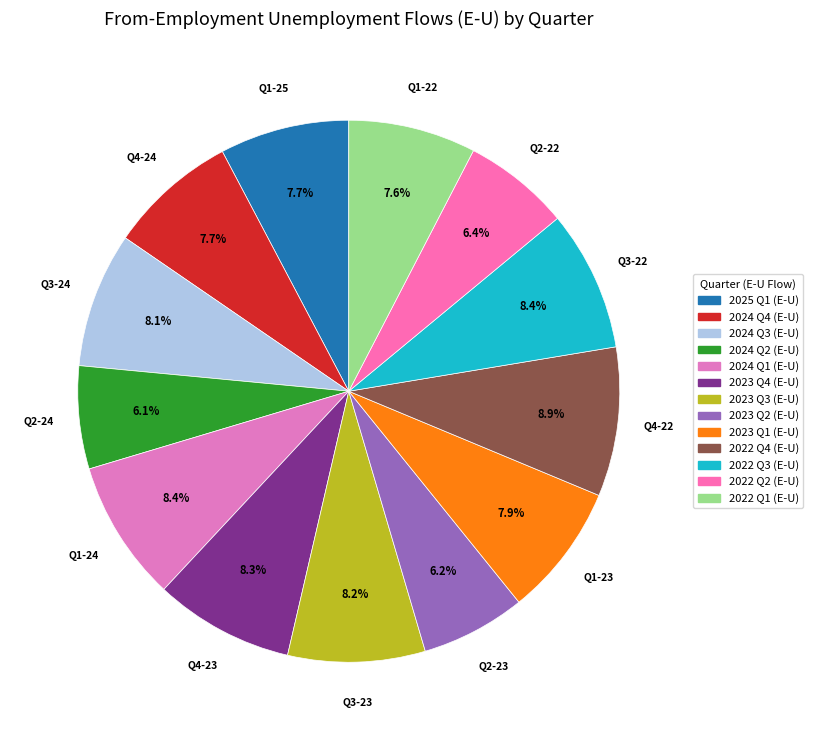

To the nearest percent, what percentage of the pie is 2023 Q1 (E-U)?

8%